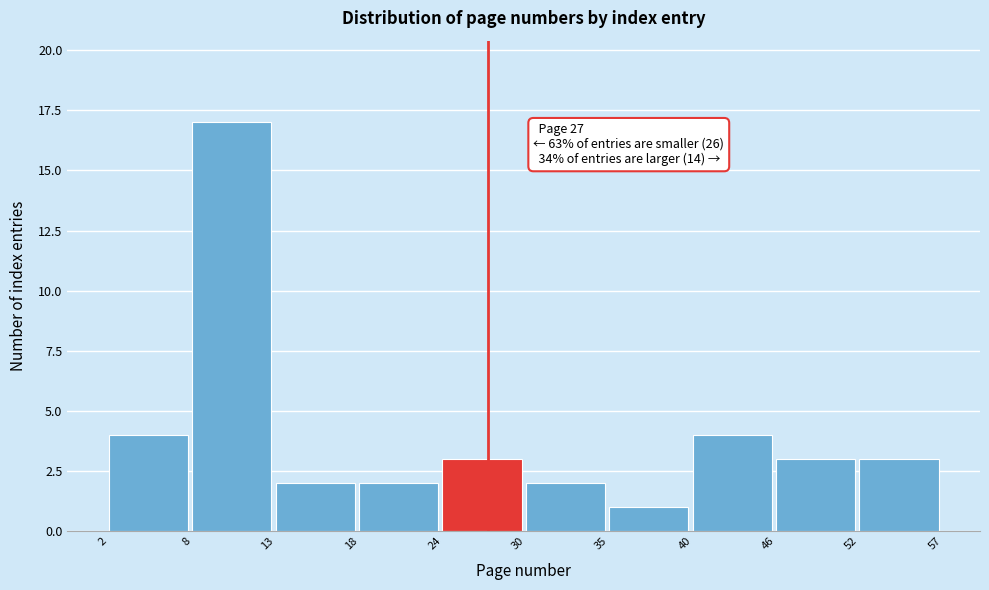

Over which range of the x-axis is the bar tallest?

8 to 13